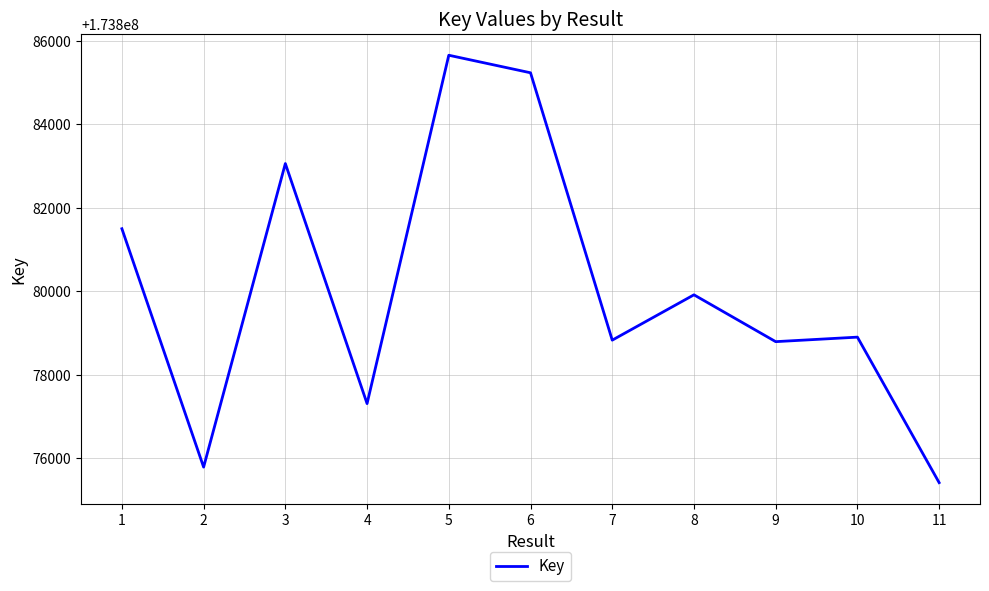

Which category has the highest value across all series?

5